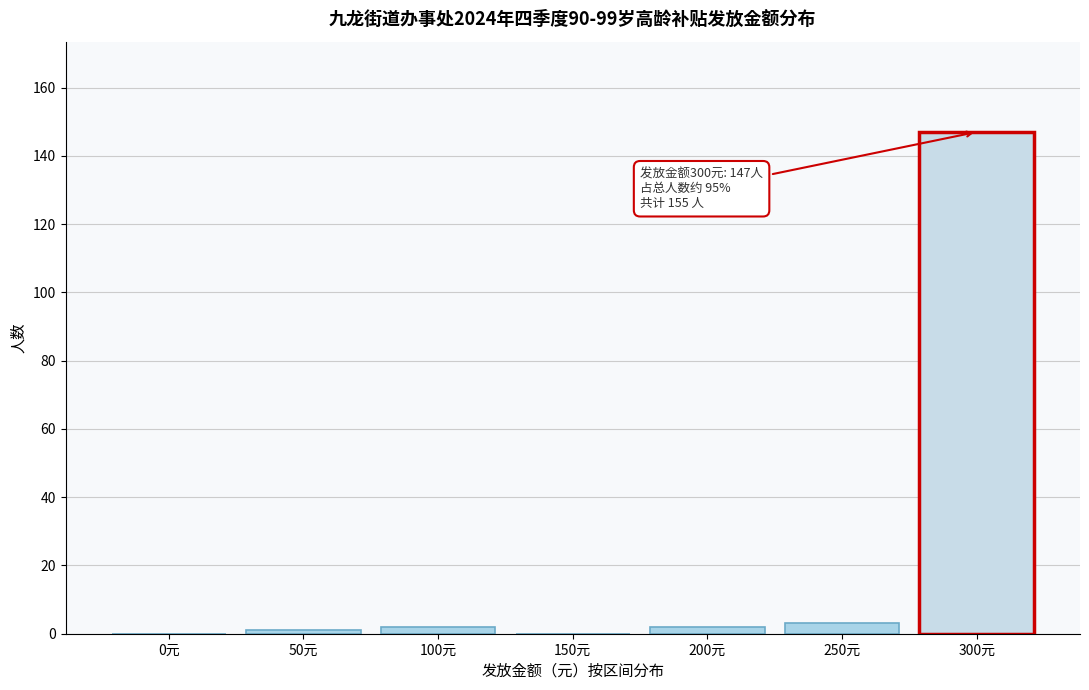

Reading right to left, what are all the values shown in this chart?

300元=147	250元=3	200元=2	150元=0	100元=2	50元=1	0元=0